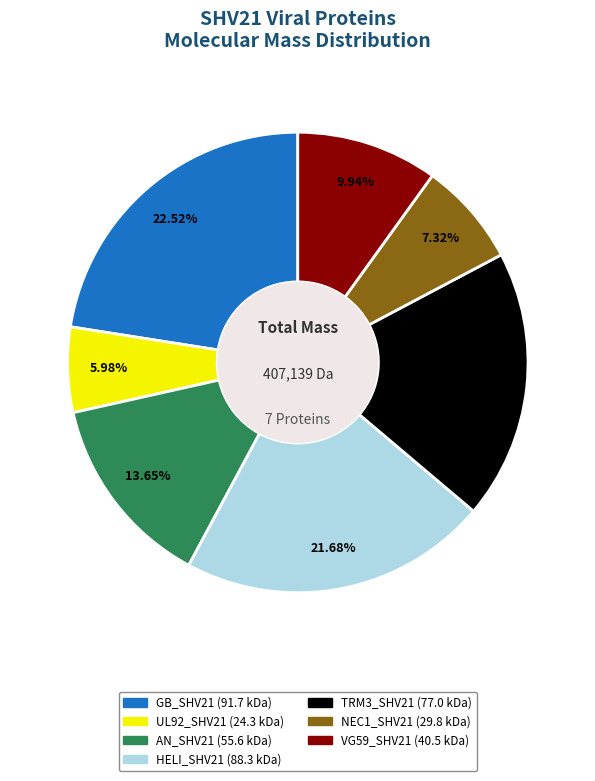

To the nearest percent, what is the combined percentage of TRM3_SHV21 and UL92_SHV21?

25%